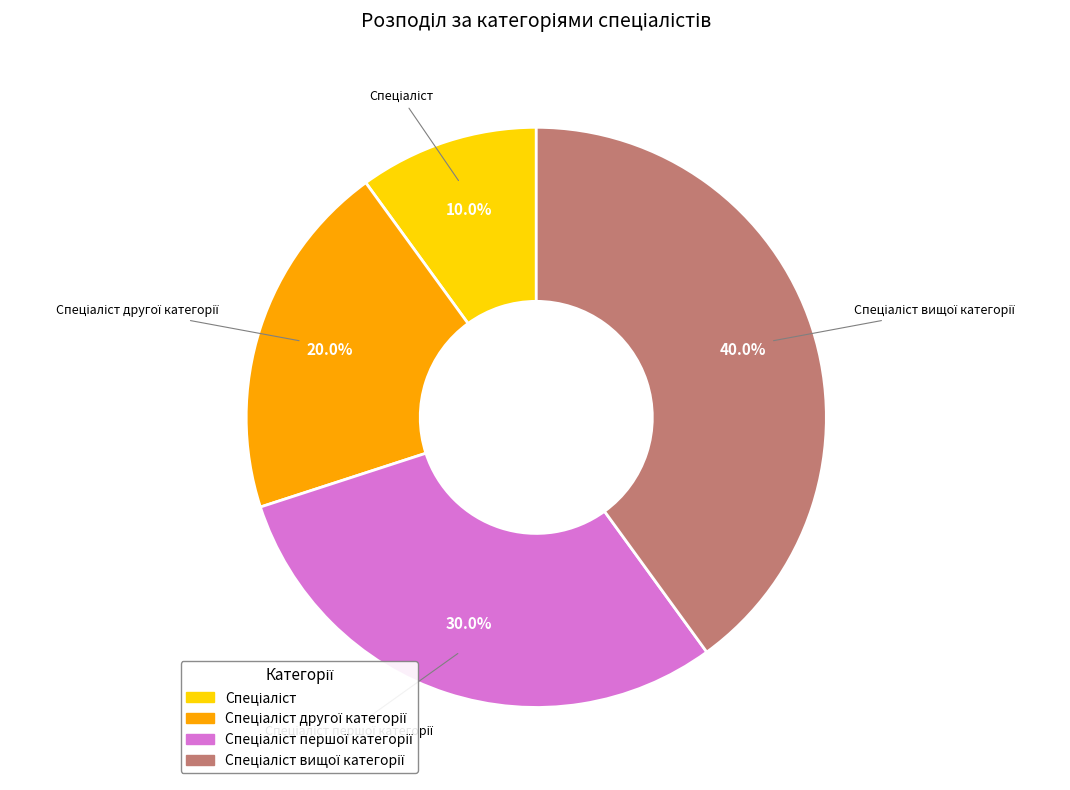

Does any single category account for the majority?

No